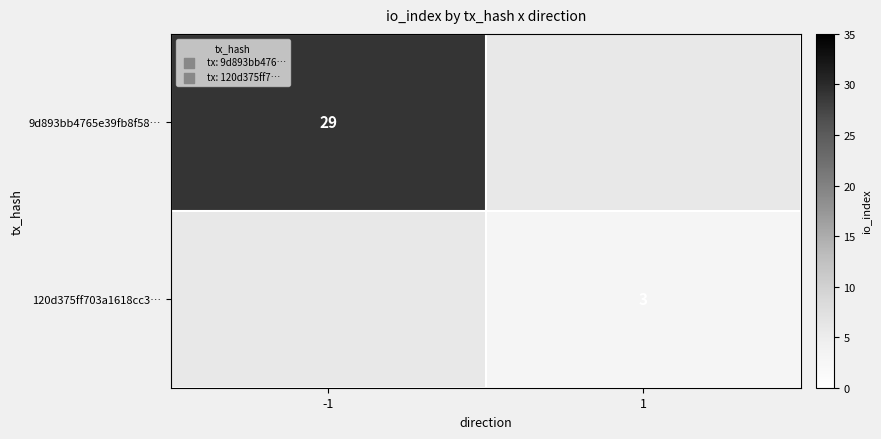

At how many categories does at least one series exceed 19?

1